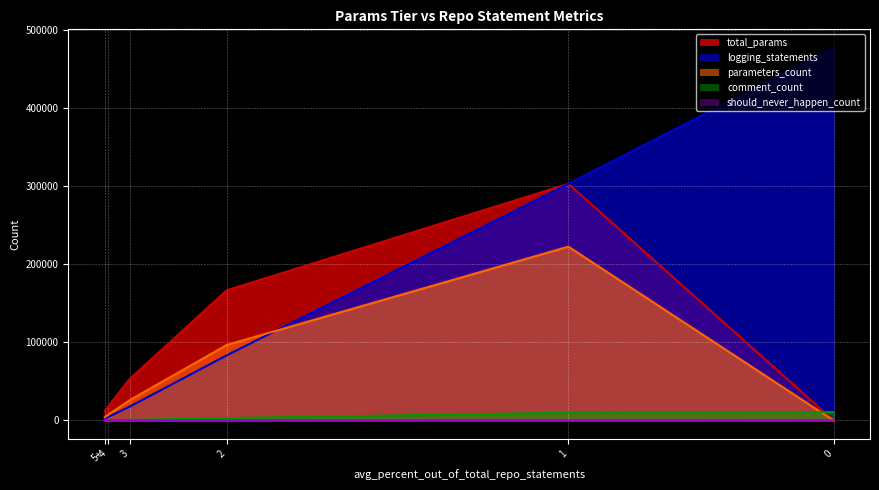

Rank the categories by logging_statements value from highest to lowest.

0, 1, 2, 3, 4, 5+